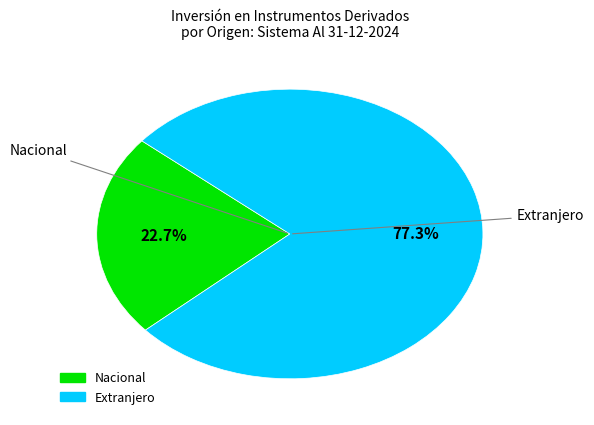

What percentage is the Nacional slice, to the nearest percent?

23%